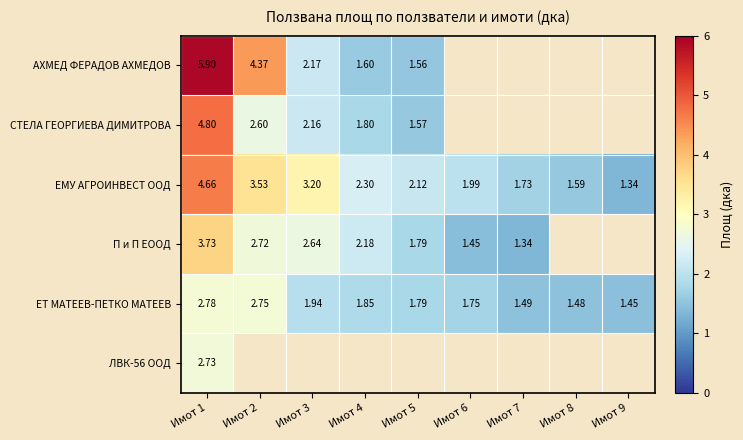

What is the total value across all series at Имот 1?

24.6